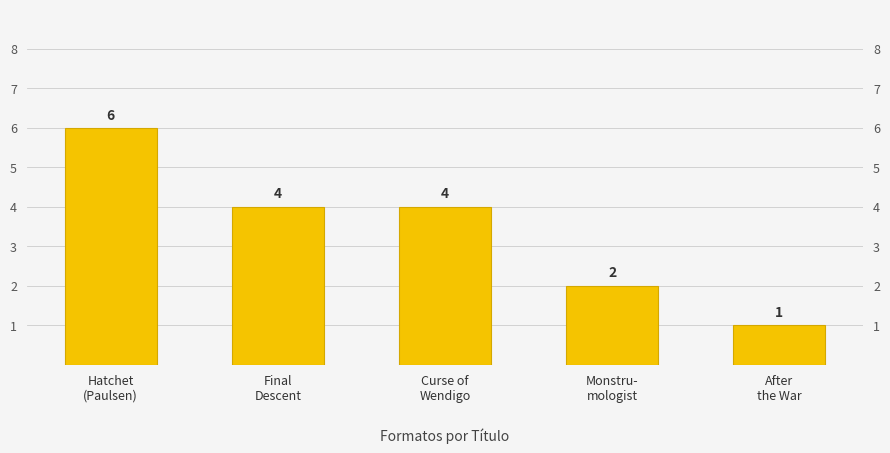

The value at Curse of
Wendigo is 7. True or false?

False